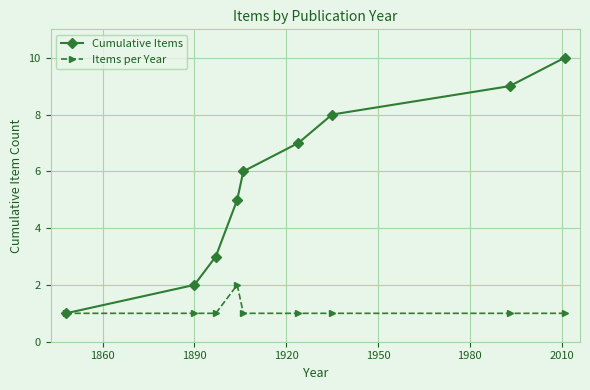

What is the value of the Cumulative Items point at the 2nd from the left?

2